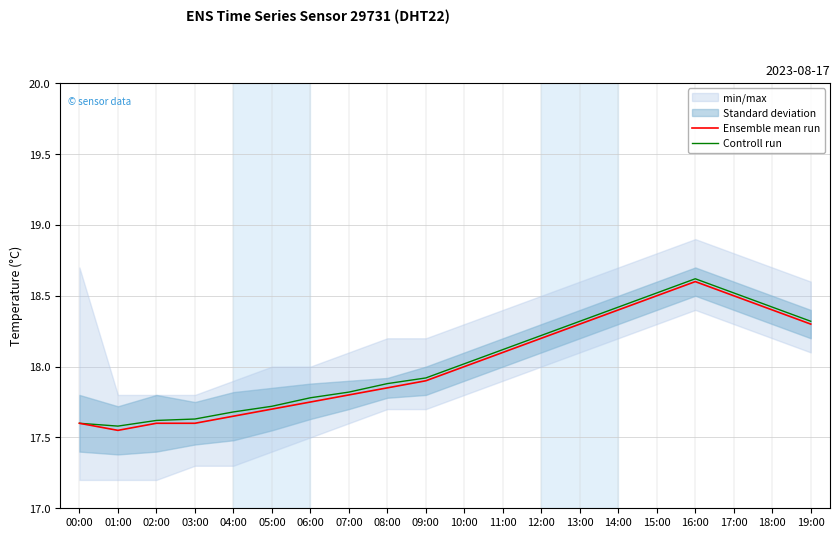

In Controll run, how many points are higher than both neighbors (excluding endpoints)?

1